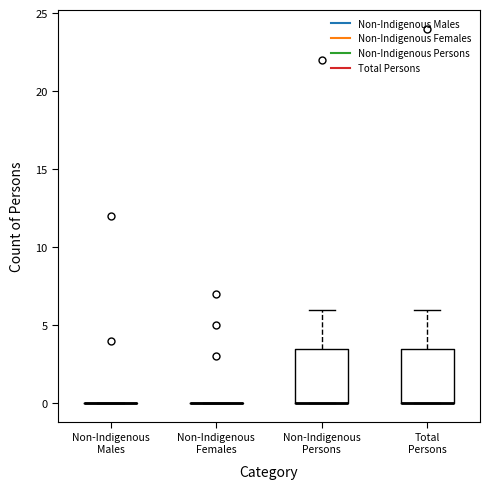

Reading left to right, transcribe this box plot: for each box, give where its median line is, the range the box spans, and where its two whiskers end, as read against the y-axis. The values are not printed on the chart, so give them approximately, as read against the axis.

Non-Indigenous Males: box collapsed to a line at 0.0, whiskers 0.0 to 0.0
Non-Indigenous Females: box collapsed to a line at 0.0, whiskers 0.0 to 0.0
Non-Indigenous Persons: median 0.0 (drawn on the box's lower edge), box 0.0 to 3.5, whiskers 0.0 to 6.0
Total Persons: median 0.0 (drawn on the box's lower edge), box 0.0 to 3.5, whiskers 0.0 to 6.0